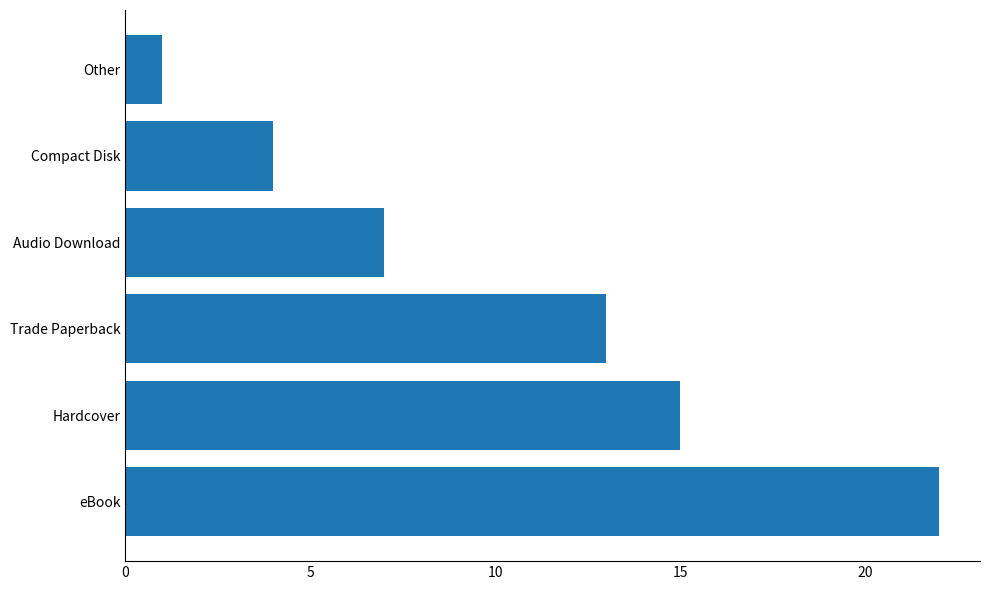

The chart shows a value of 15 at Hardcover. True or false?

True